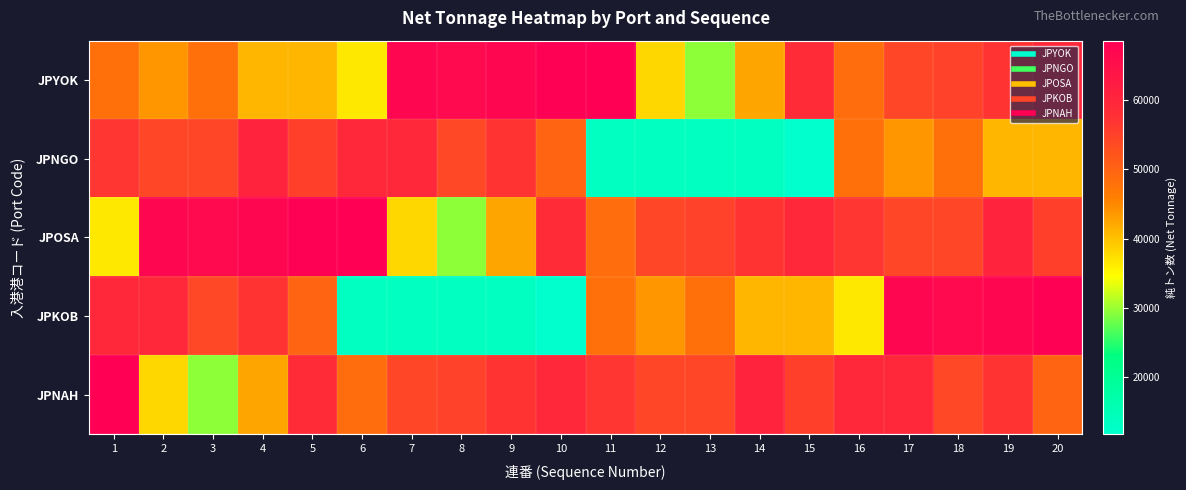

Reading left to right, transcribe all the data shown in this chart.

JPYOK: 1=48047	2=43840	3=48047	4=40883	5=40883	6=36412	7=66967	8=66374	9=66967	10=68253	11=68520	12=38115	13=29460	14=42501	15=58570	16=48488	17=54144	18=54884	19=56898	20=59576
JPNGO: 1=56693	2=54144	3=54146	4=60740	5=55275	6=59541	7=59541	8=53968	9=56934	10=49741	11=13468	12=13467	13=13476	14=13477	15=11808	16=48047	17=43840	18=48047	19=40883	20=40883
JPOSA: 1=36412	2=66967	3=66374	4=66967	5=68253	6=68520	7=38115	8=29460	9=42501	10=58570	11=48488	12=54144	13=54884	14=56898	15=59576	16=56693	17=54144	18=54146	19=60740	20=55275
JPKOB: 1=59541	2=59541	3=53968	4=56934	5=49741	6=13468	7=13467	8=13476	9=13477	10=11808	11=48047	12=43840	13=48047	14=40883	15=40883	16=36412	17=66967	18=66374	19=66967	20=68253
JPNAH: 1=68520	2=38115	3=29460	4=42501	5=58570	6=48488	7=54144	8=54884	9=56898	10=59576	11=56693	12=54144	13=54146	14=60740	15=55275	16=59541	17=59541	18=53968	19=56934	20=49741